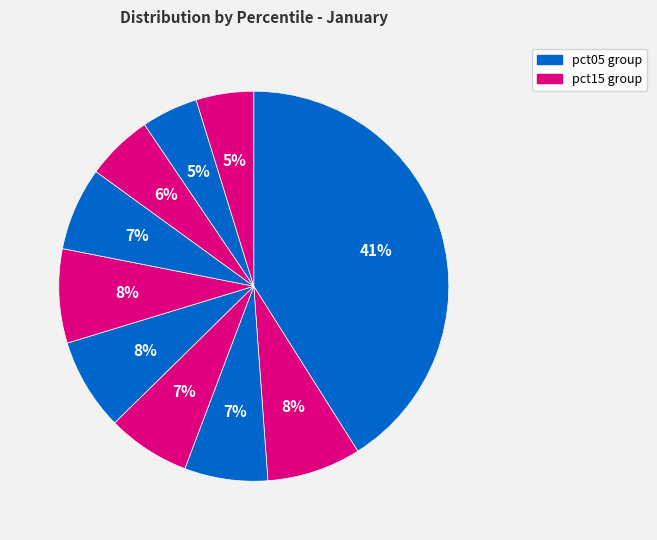

To the nearest percent, what is the average slice percentage?

10%